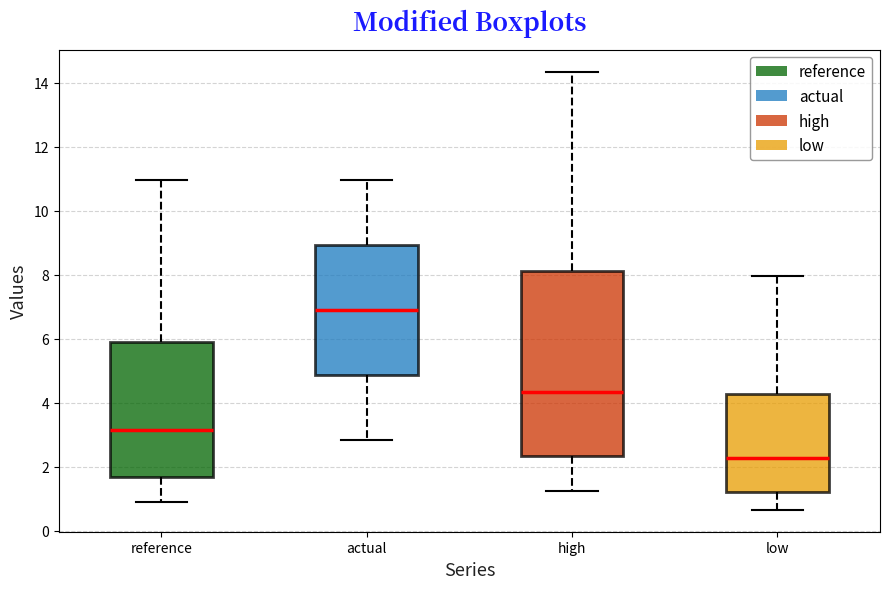

Comparing the boxes themselves (not the whiskers), which one is the tallest?

high